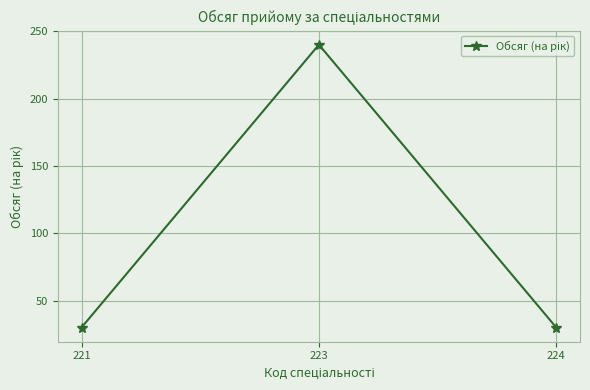

What is the minimum value shown in the chart?

30